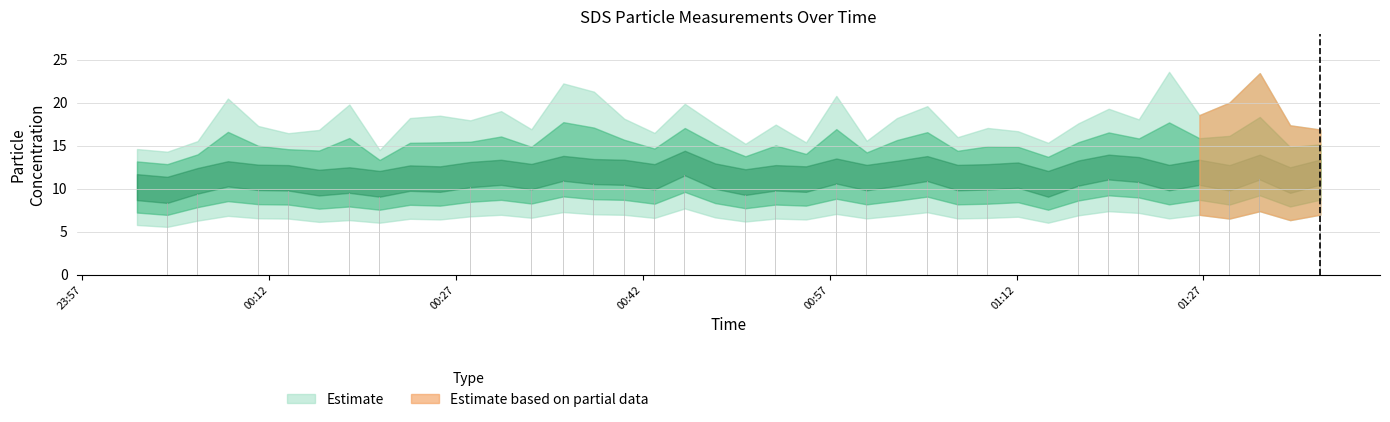

What is the average value?

10.0